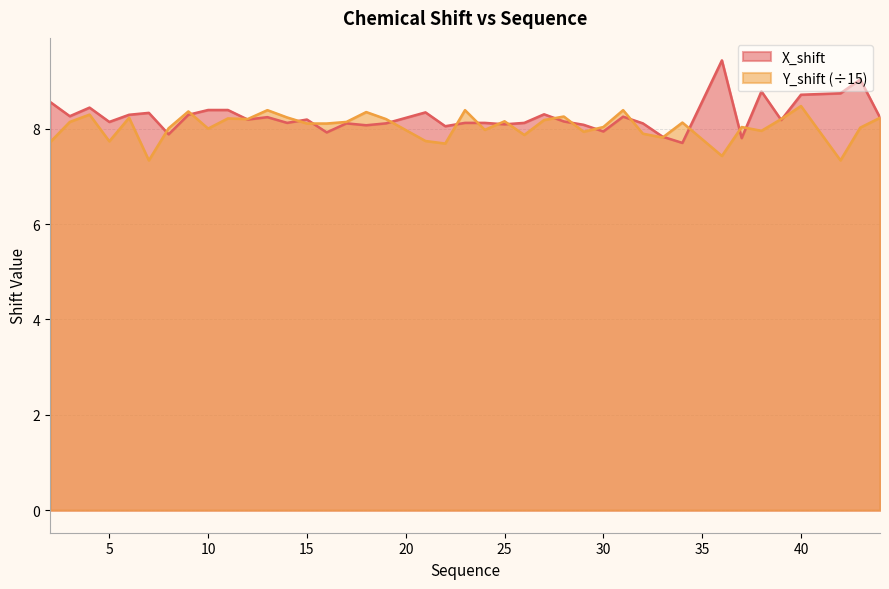

In Y_shift, how many points are higher than both neighbors (excluding endpoints)?

13